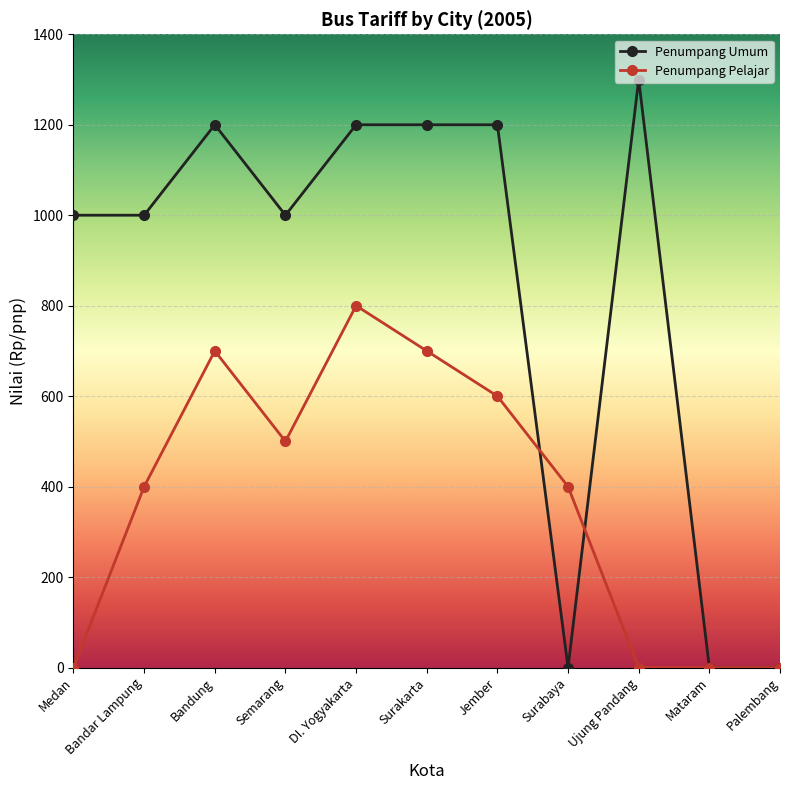

How many values in the Penumpang Umum series are below 1000?

3